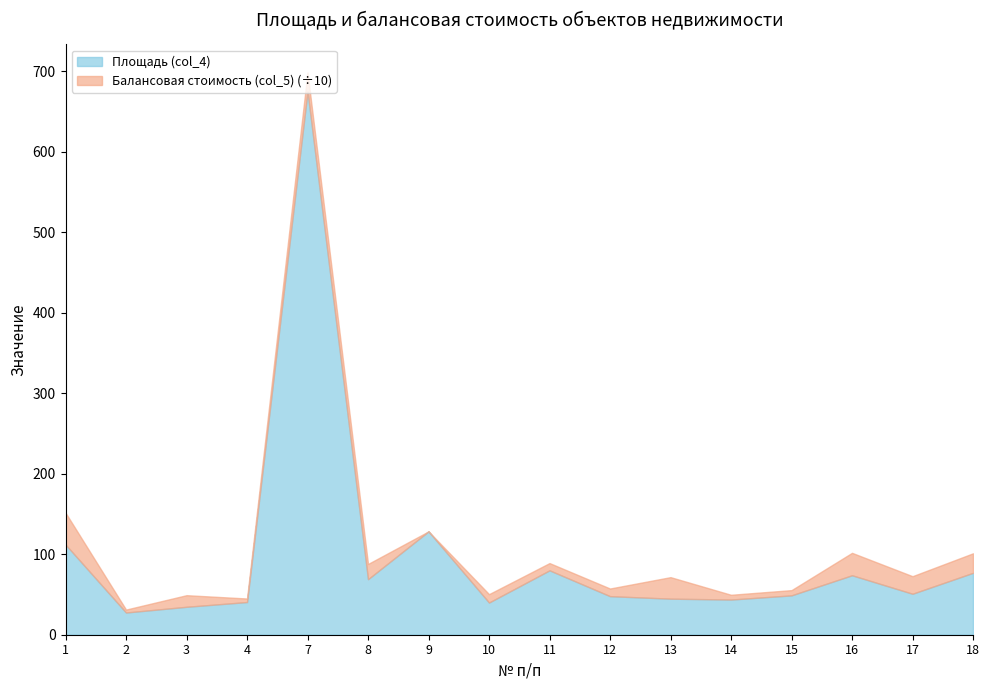

What value does the Площадь (col_4) series have at 7?

675.0